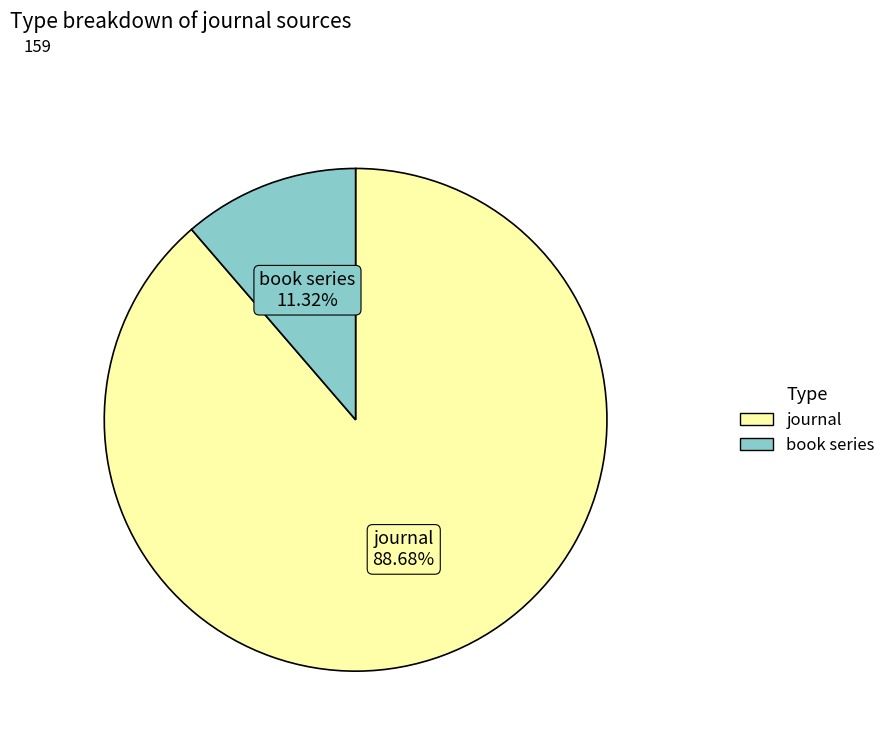

To the nearest percent, what is the difference between the largest and smallest slice percentages?

77%